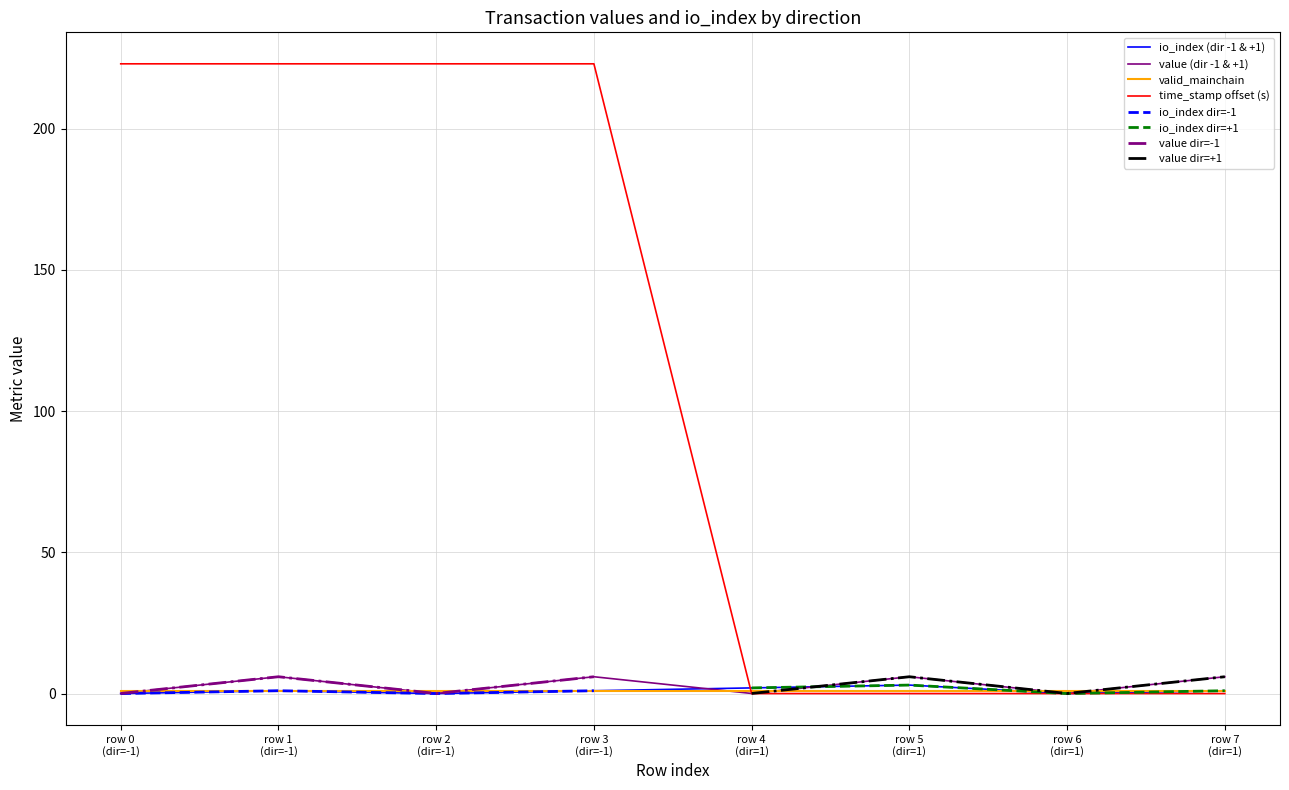

Is this an area chart (filled region under the line)?

No